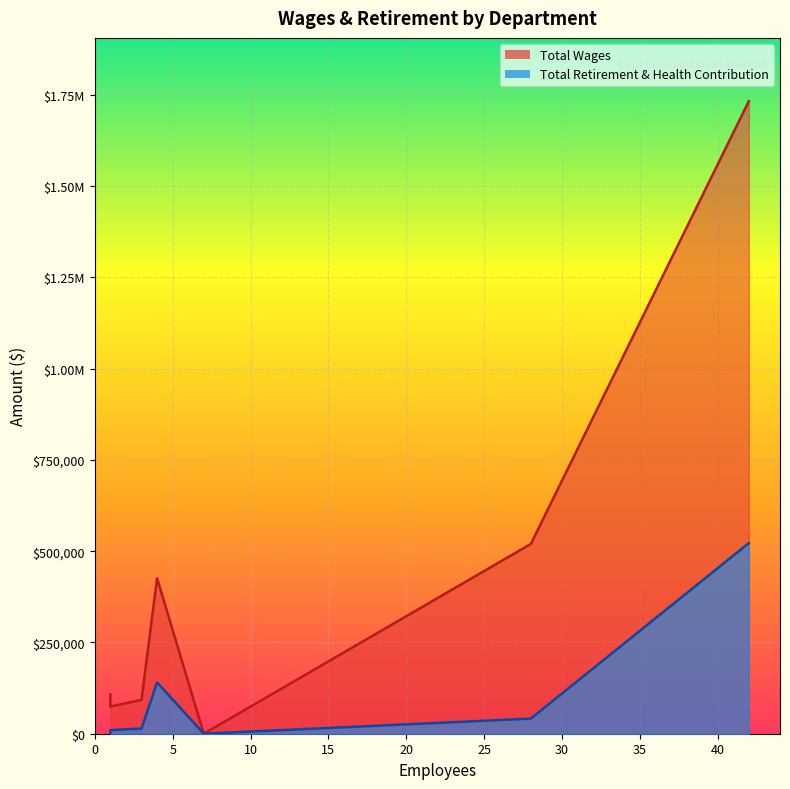

What is the label of the 4th point from the right?

Non-Instructional Administrative